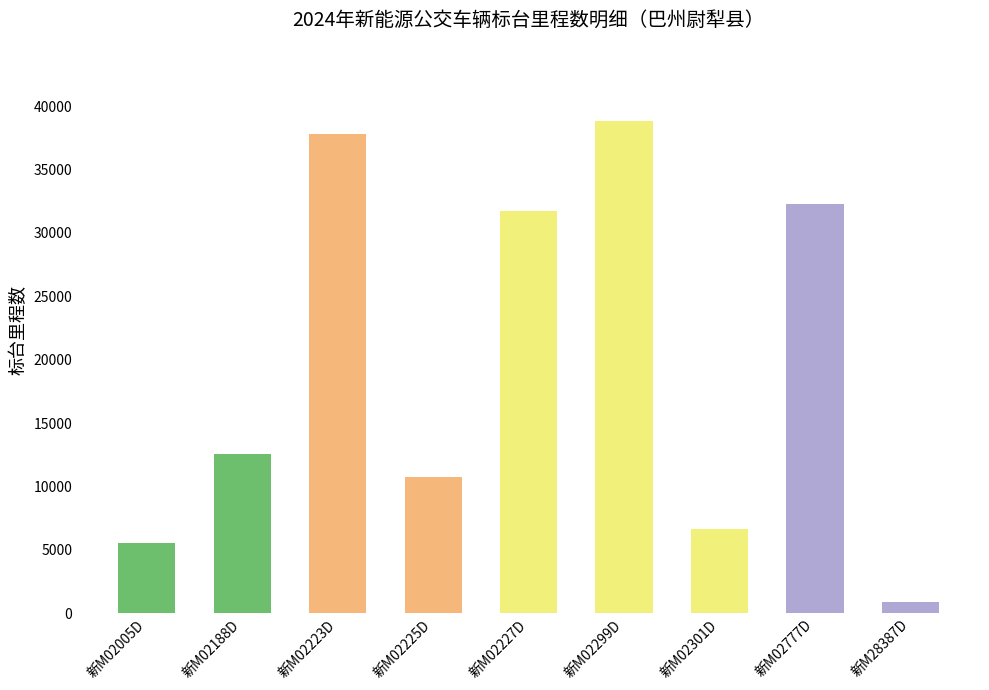

Count the number of data series in this chart.

1